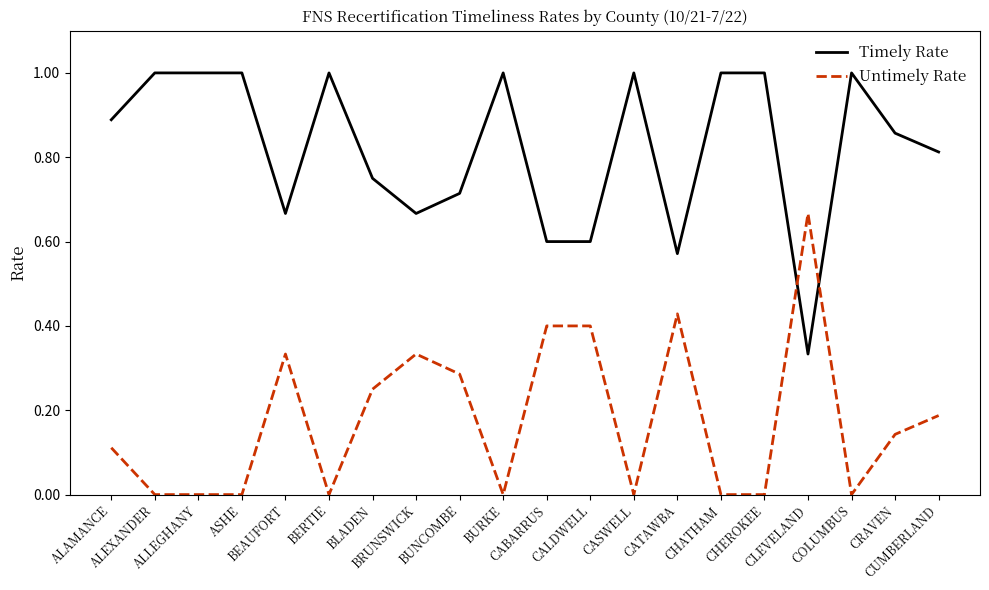

What is the greatest value displayed?

1.0